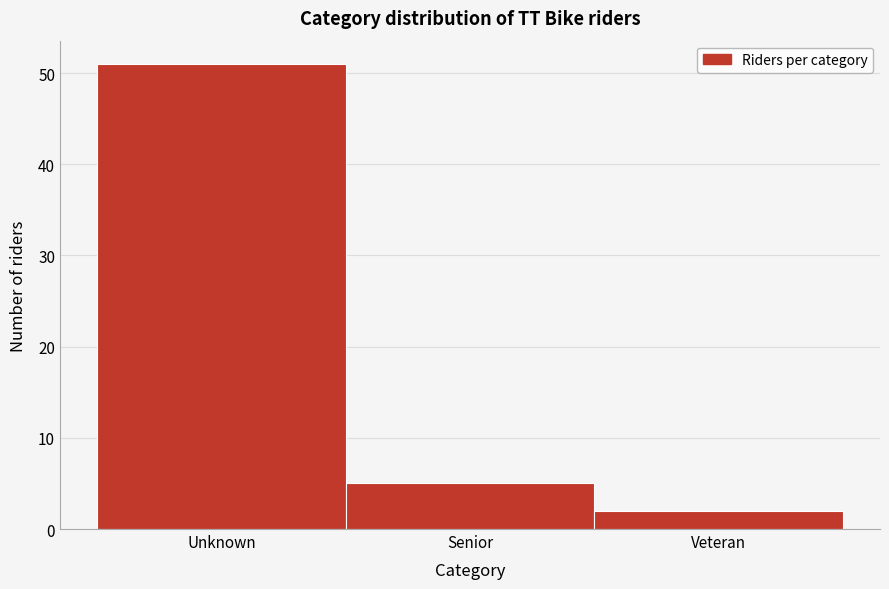

Reading left to right, what are all the values shown in this chart?

51	5	2